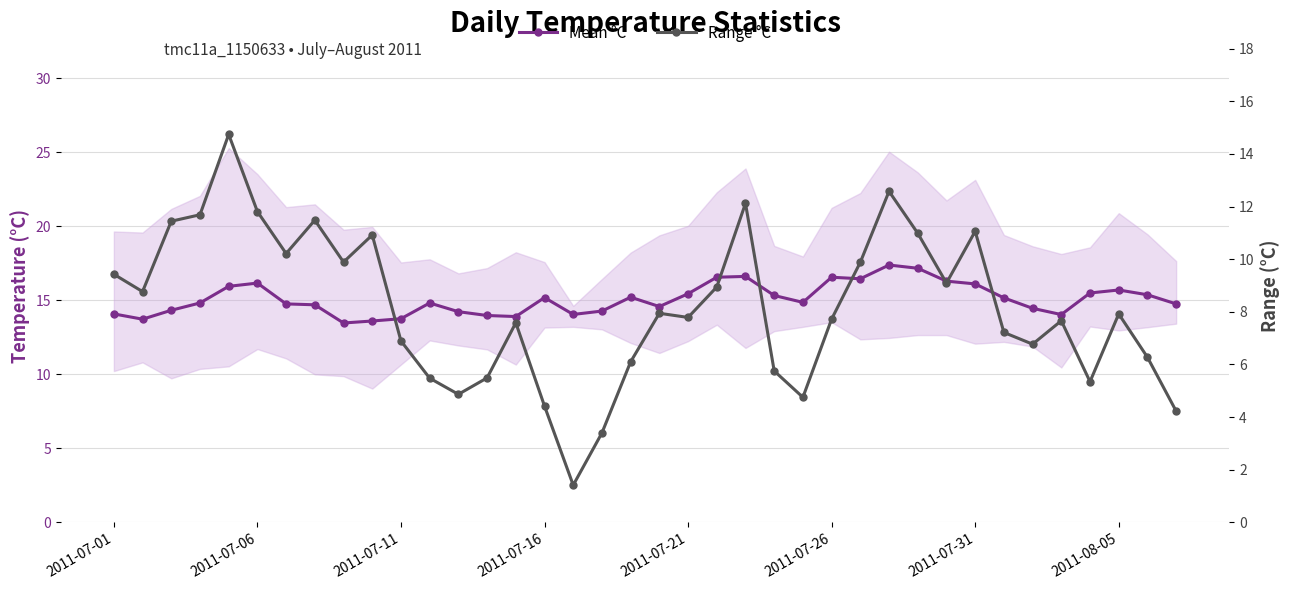

Where does the Mean °C series first go above 14?

2011-07-01